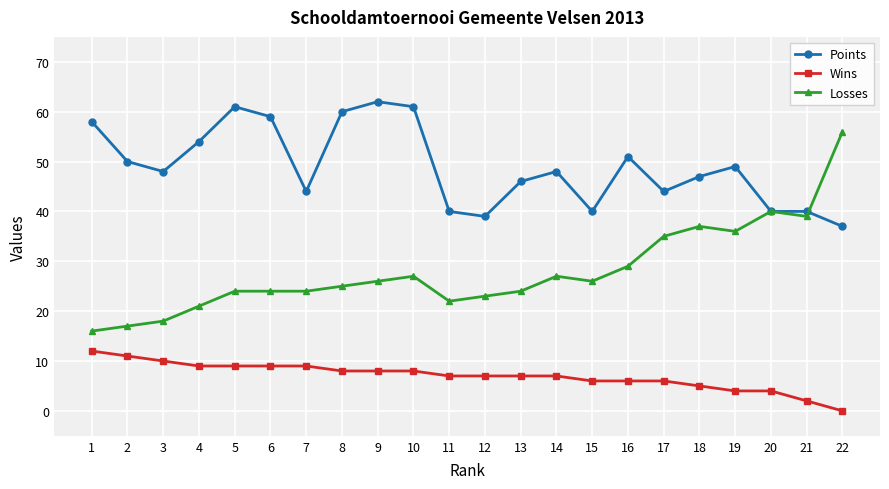

What is the highest value of the Losses series?

56